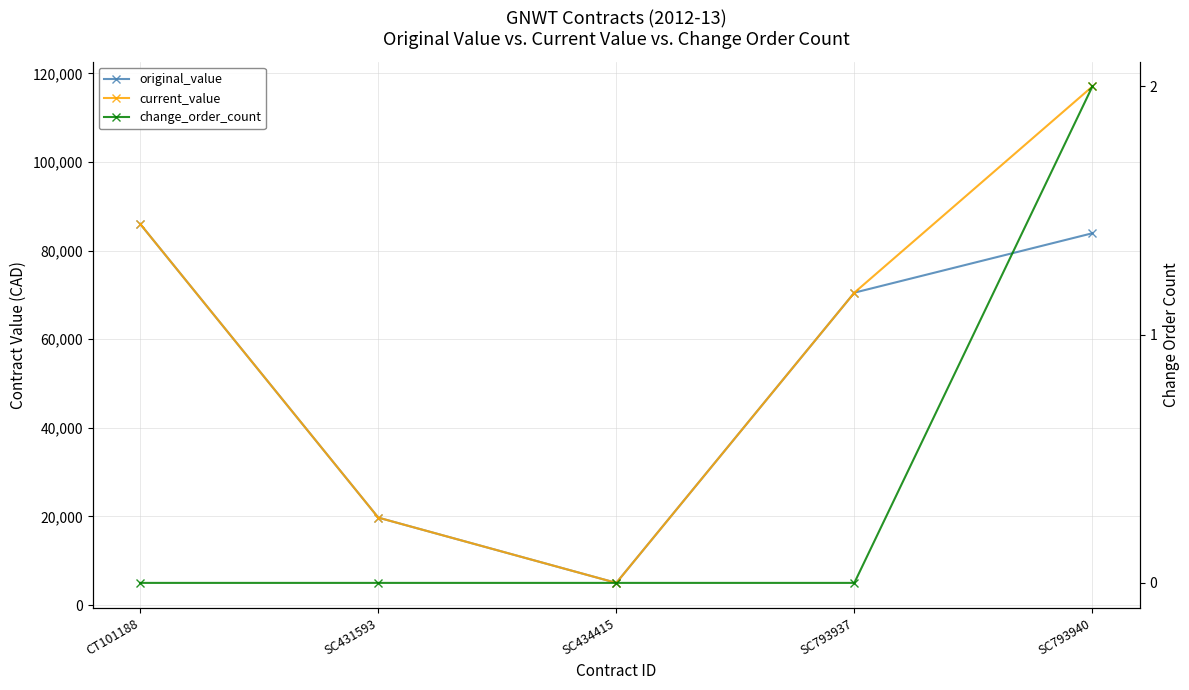

What is the label of the 3rd point from the left?

SC434415